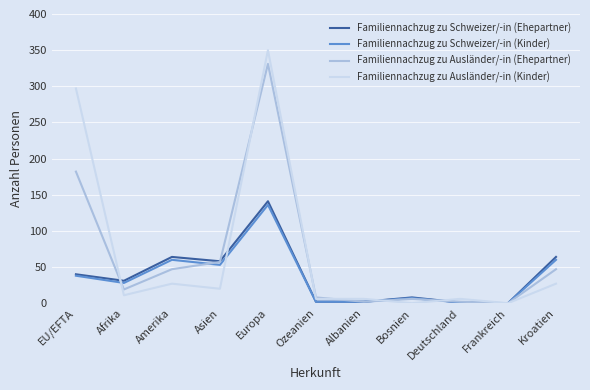

The Familiennachzug zu Schweizer/-in (Ehepartner) series shows 64 at Kroatien. True or false?

True